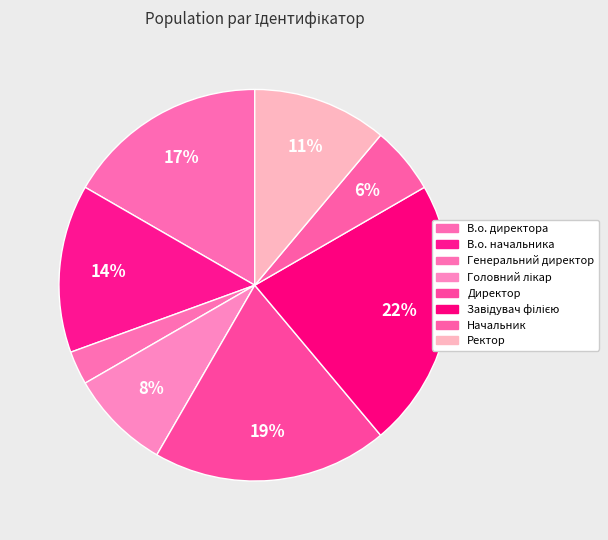

What percentage do Генеральний директор and В.о. начальника together represent?

16.7%